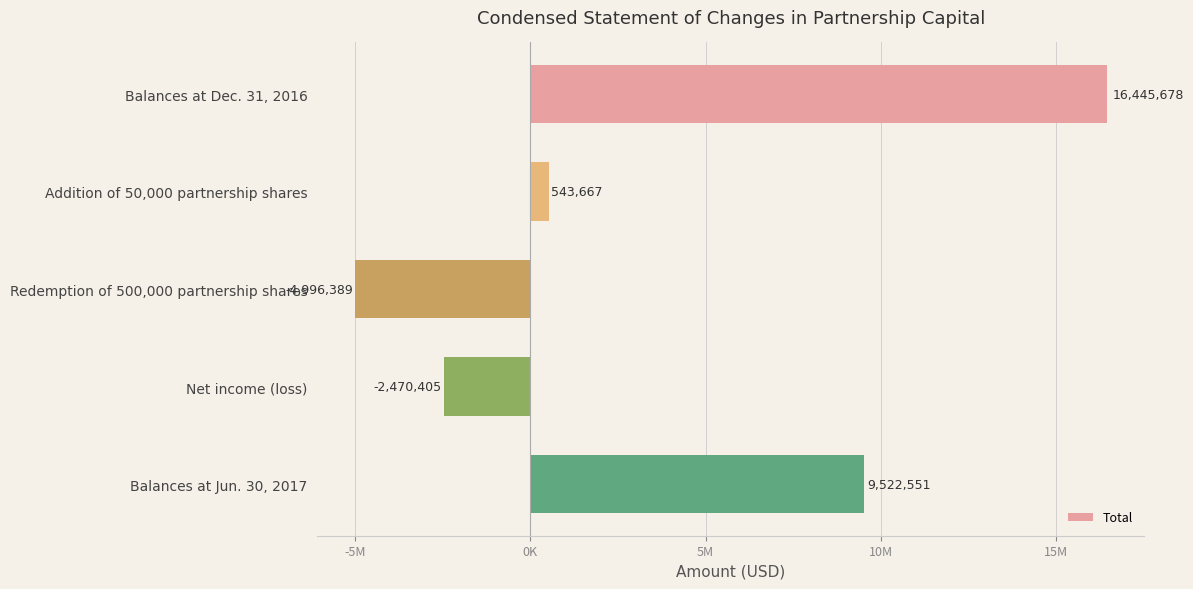

List the labels in order of value, smallest first.

Redemption of 500,000 partnership shares, Net income (loss), Addition of 50,000 partnership shares, Balances at Jun. 30, 2017, Balances at Dec. 31, 2016